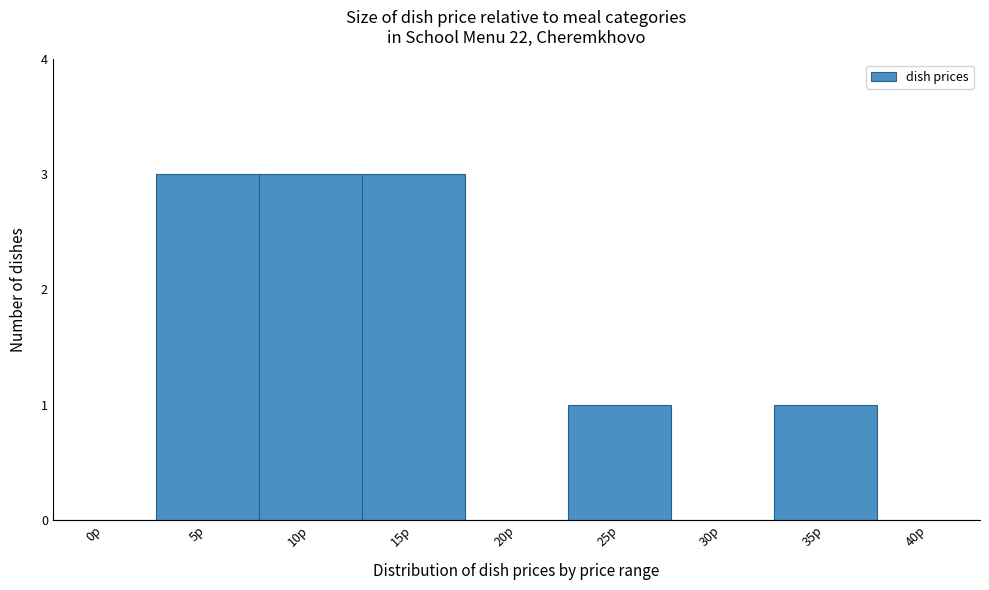

Reading left to right, transcribe all the data shown in this chart.

0р=0	5р=3	10р=3	15р=3	20р=0	25р=1	30р=0	35р=1	40р=0